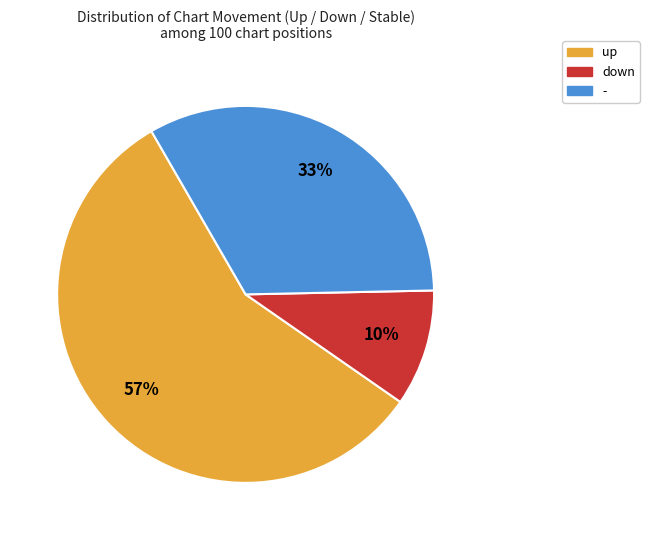

What is the ratio of the value at down to the value at -?

0.3